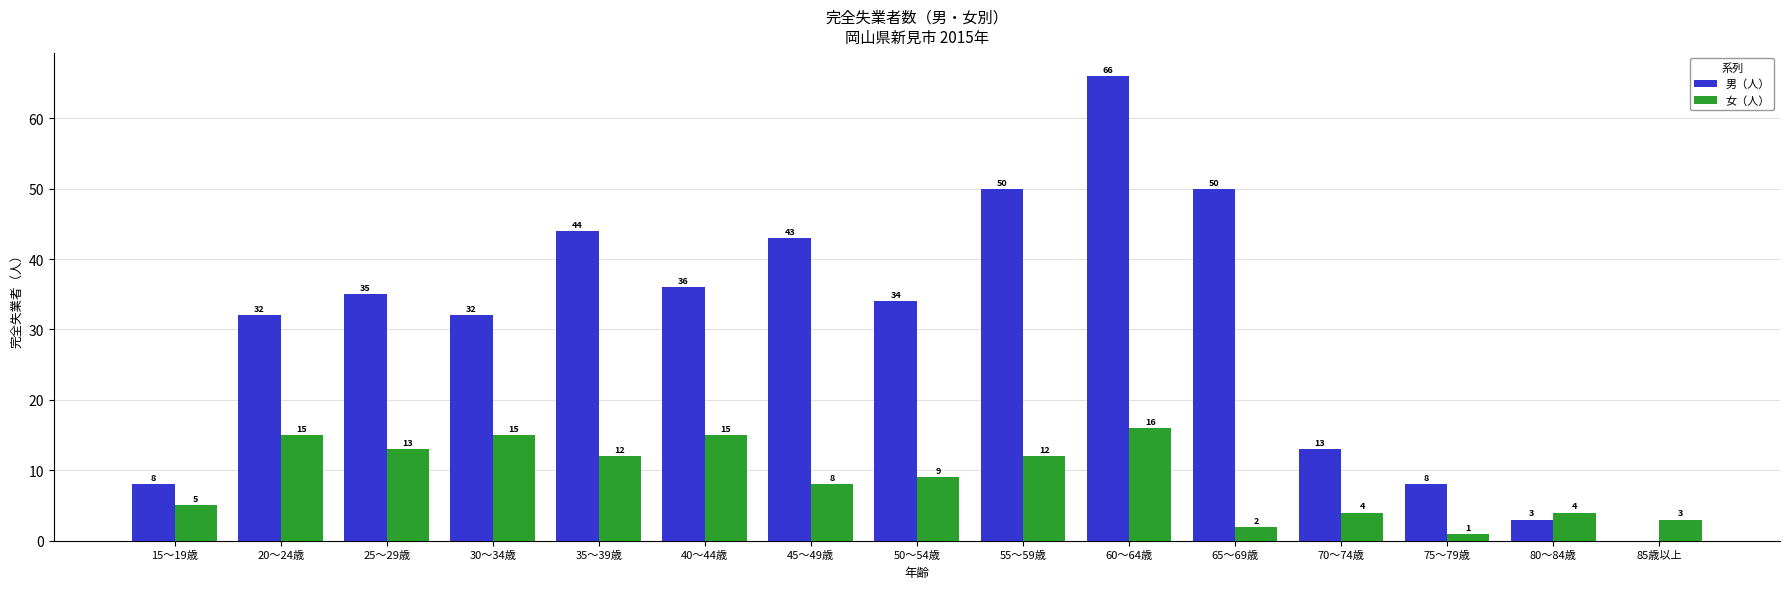

What is the greatest value displayed?

66